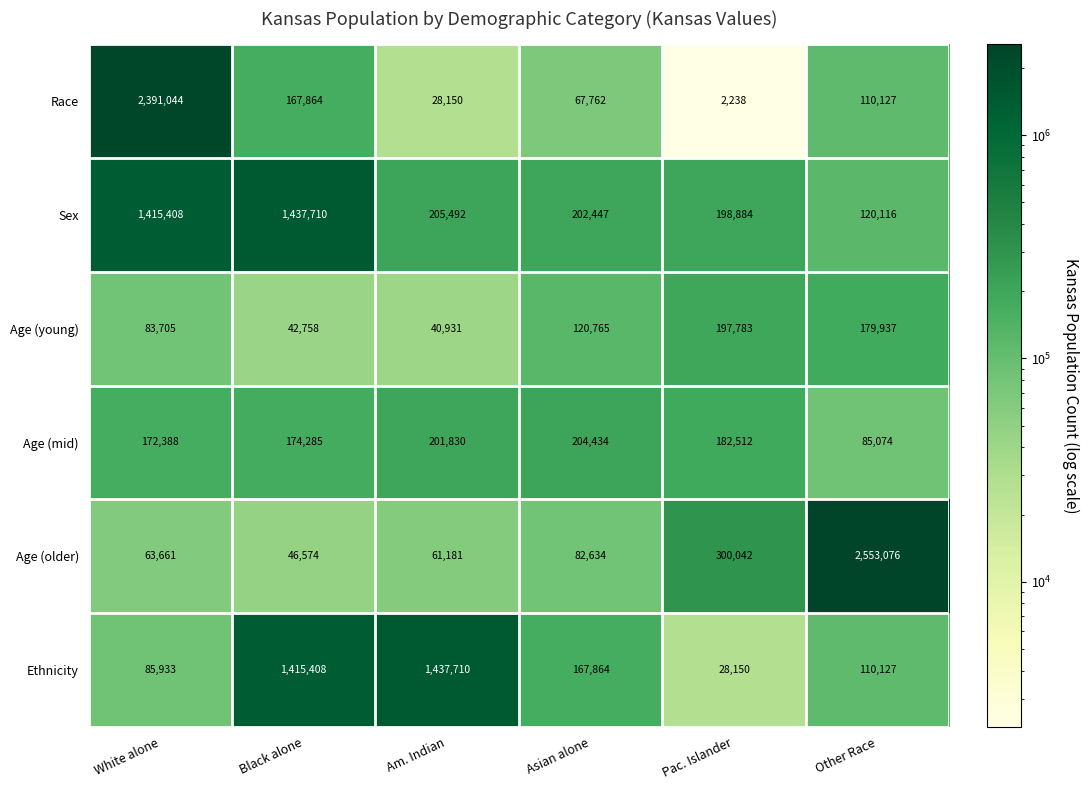

What is the sum of the Ethnicity values at Other Race and Black alone?

1525535